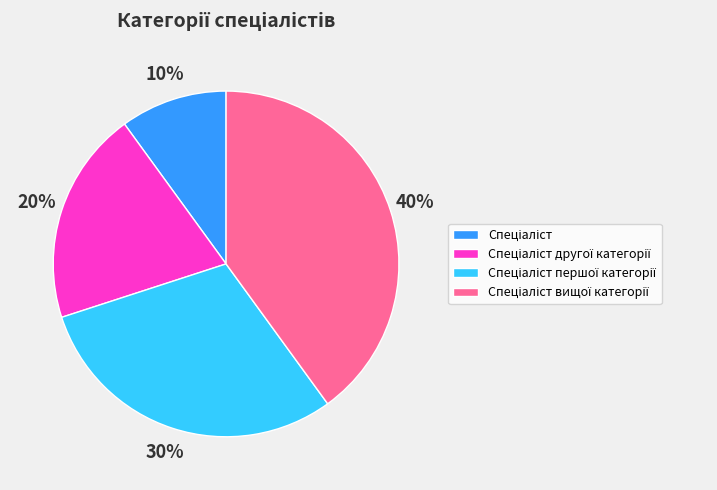

To the nearest percent, what is the average slice percentage?

25%